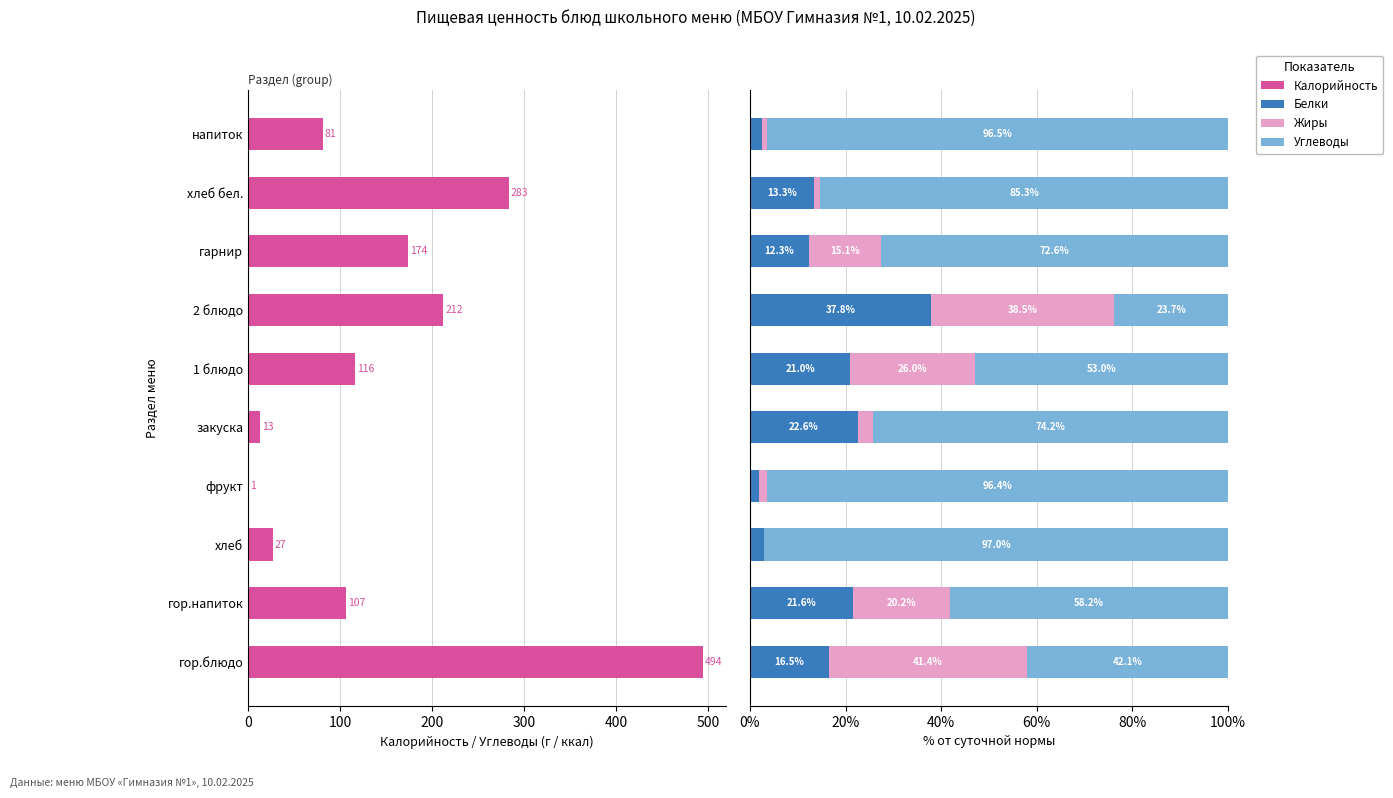

The Белки series shows 35.6 at закуска. True or false?

False